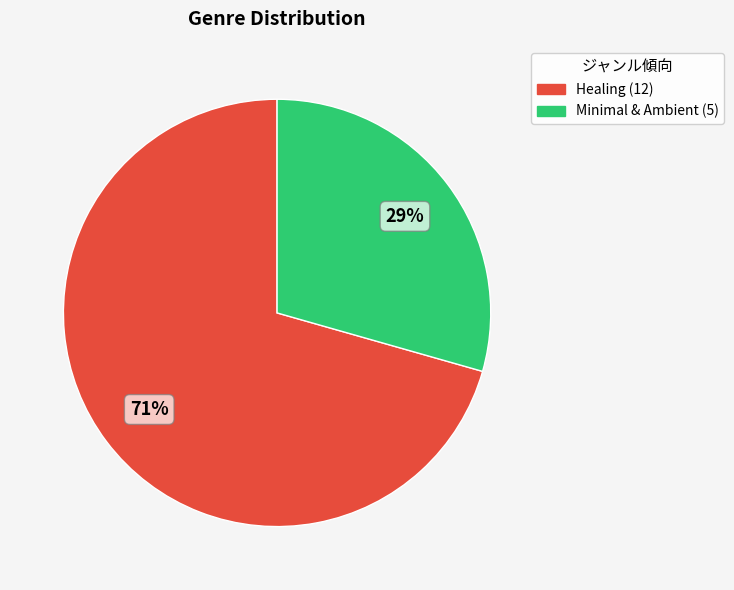

What is the largest slice in the pie chart?

Healing